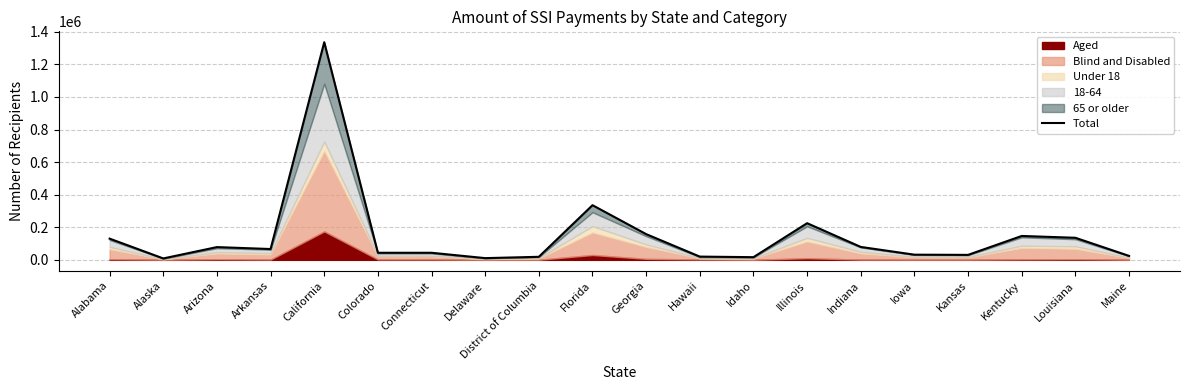

What is the value of the 7th point from the left?

43461